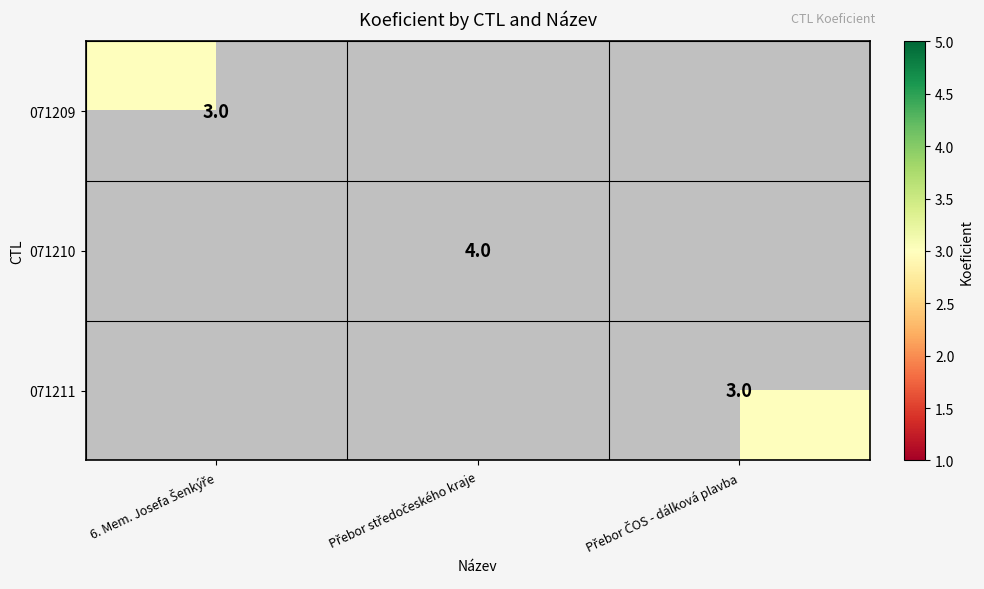

At how many categories does at least one series exceed 3?

1